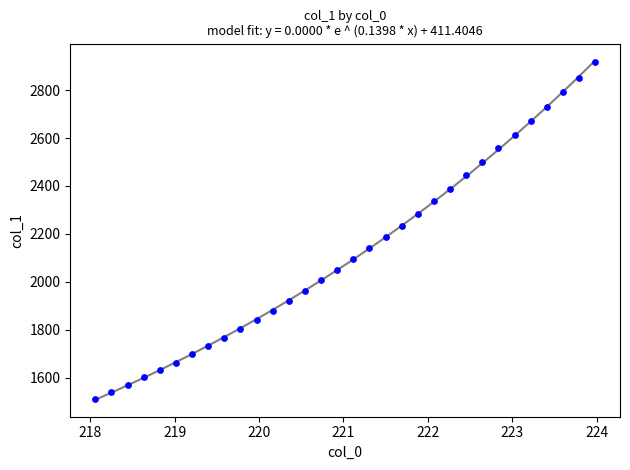

What is the range of Y values (max minus min)?

1403.8